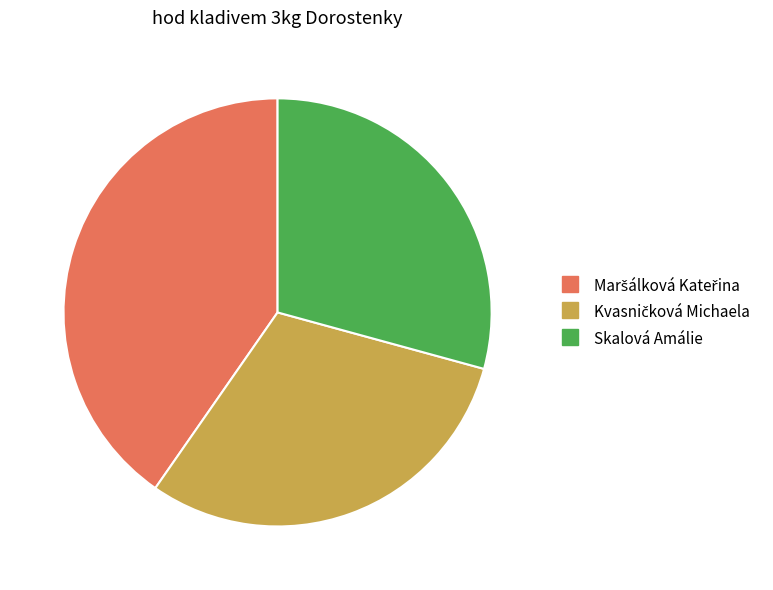

Is there a majority slice in this chart?

No